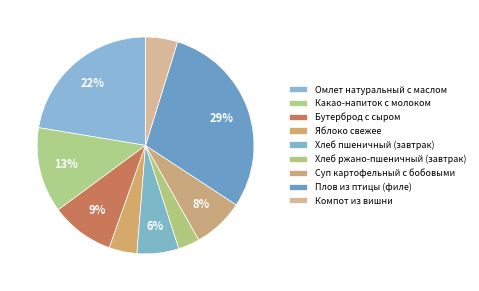

To the nearest percent, what is the difference between the Хлеб ржано-пшеничный (завтрак) and Какао-напиток с молоком slice percentages?

10%